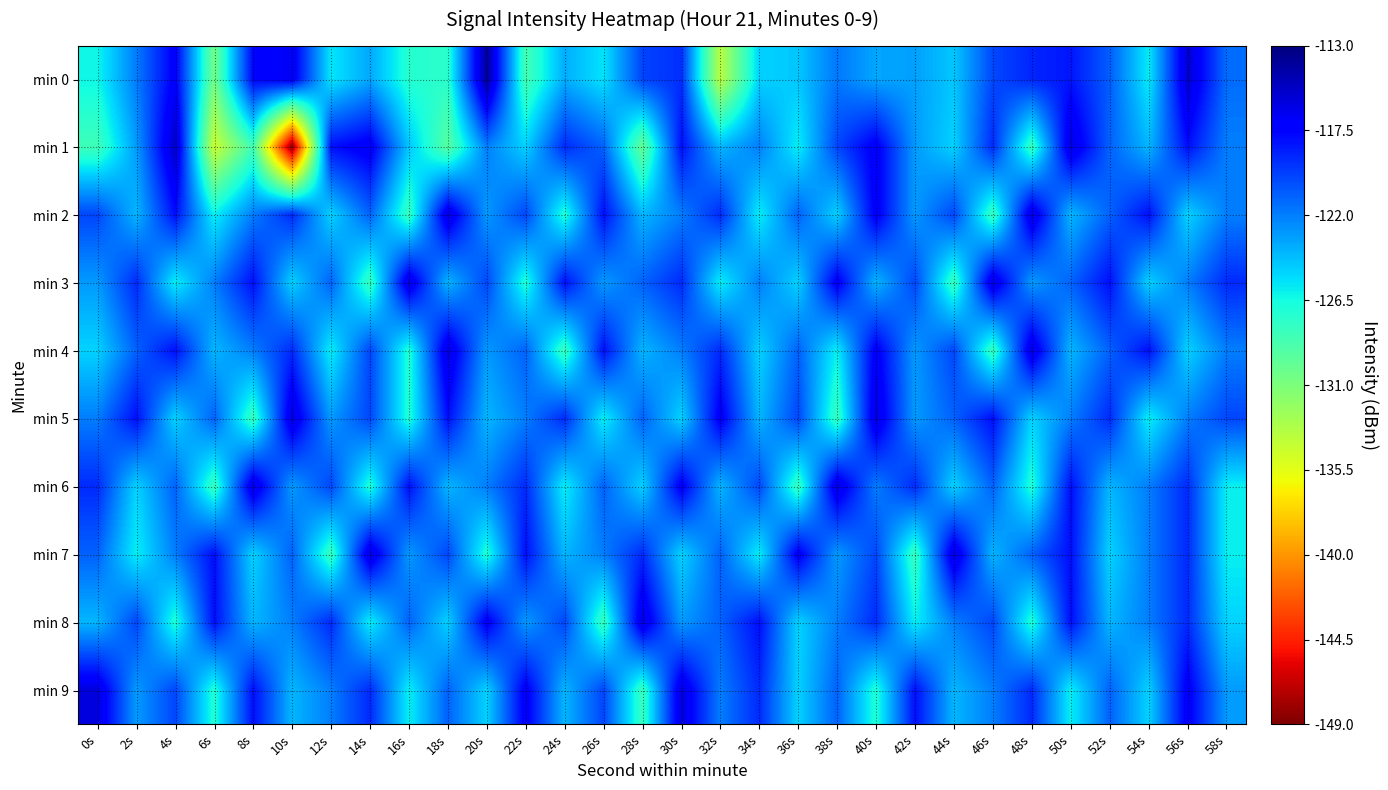

Reading left to right, list all the values displayed in this chart.

min 0: 0s=-126.3	2s=-121.9	4s=-117.2	6s=-130.5	8s=-117.6	10s=-116.7	12s=-125.7	14s=-123.5	16s=-127.3	18s=-127.4	20s=-113.9	22s=-128.5	24s=-123.7	26s=-125.6	28s=-119.9	30s=-119.2	32s=-133.7	34s=-125.0	36s=-124.6	38s=-121.8	40s=-123.4	42s=-123.2	44s=-124.6	46s=-120.1	48s=-118.8	50s=-118.3	52s=-120.8	54s=-125.8	56s=-115.6	58s=-121.4
min 1: 0s=-128.3	2s=-123.0	4s=-115.2	6s=-134.4	8s=-128.4	10s=-148.7	12s=-118.1	14s=-116.8	16s=-124.5	18s=-129.4	20s=-122.0	22s=-125.0	24s=-119.0	26s=-121.0	28s=-130.0	30s=-118.0	32s=-124.0	34s=-122.0	36s=-126.0	38s=-120.0	40s=-117.0	42s=-123.0	44s=-125.0	46s=-119.0	48s=-128.0	50s=-116.0	52s=-121.0	54s=-124.0	56s=-118.0	58s=-122.0
min 2: 0s=-120.0	2s=-124.0	4s=-118.0	6s=-126.0	8s=-122.0	10s=-119.0	12s=-125.0	14s=-121.0	16s=-128.0	18s=-116.0	20s=-123.0	22s=-120.0	24s=-127.0	26s=-118.0	28s=-124.0	30s=-122.0	32s=-119.0	34s=-126.0	36s=-121.0	38s=-125.0	40s=-117.0	42s=-123.0	44s=-120.0	46s=-128.0	48s=-116.0	50s=-124.0	52s=-121.0	54s=-118.0	56s=-125.0	58s=-122.0
min 3: 0s=-123.0	2s=-119.0	4s=-126.0	6s=-122.0	8s=-118.0	10s=-125.0	12s=-121.0	14s=-128.0	16s=-116.0	18s=-124.0	20s=-120.0	22s=-127.0	24s=-118.0	26s=-123.0	28s=-121.0	30s=-119.0	32s=-126.0	34s=-122.0	36s=-125.0	38s=-117.0	40s=-124.0	42s=-120.0	44s=-128.0	46s=-116.0	48s=-123.0	50s=-121.0	52s=-118.0	54s=-125.0	56s=-122.0	58s=-119.0
min 4: 0s=-125.0	2s=-121.0	4s=-118.0	6s=-124.0	8s=-122.0	10s=-119.0	12s=-126.0	14s=-120.0	16s=-127.0	18s=-116.0	20s=-123.0	22s=-121.0	24s=-128.0	26s=-118.0	28s=-124.0	30s=-122.0	32s=-119.0	34s=-125.0	36s=-121.0	38s=-126.0	40s=-117.0	42s=-123.0	44s=-120.0	46s=-128.0	48s=-116.0	50s=-124.0	52s=-121.0	54s=-118.0	56s=-125.0	58s=-122.0
min 5: 0s=-122.0	2s=-118.0	4s=-125.0	6s=-121.0	8s=-128.0	10s=-116.0	12s=-123.0	14s=-120.0	16s=-127.0	18s=-118.0	20s=-124.0	22s=-122.0	24s=-119.0	26s=-126.0	28s=-121.0	30s=-125.0	32s=-117.0	34s=-124.0	36s=-120.0	38s=-128.0	40s=-116.0	42s=-123.0	44s=-121.0	46s=-118.0	48s=-125.0	50s=-122.0	52s=-119.0	54s=-126.0	56s=-122.0	58s=-120.0
min 6: 0s=-119.0	2s=-125.0	4s=-121.0	6s=-128.0	8s=-116.0	10s=-123.0	12s=-120.0	14s=-127.0	16s=-118.0	18s=-124.0	20s=-122.0	22s=-119.0	24s=-126.0	26s=-121.0	28s=-125.0	30s=-117.0	32s=-124.0	34s=-120.0	36s=-128.0	38s=-116.0	40s=-122.0	42s=-119.0	44s=-125.0	46s=-121.0	48s=-127.0	50s=-118.0	52s=-124.0	54s=-122.0	56s=-119.0	58s=-126.0
min 7: 0s=-121.0	2s=-126.0	4s=-122.0	6s=-118.0	8s=-125.0	10s=-121.0	12s=-128.0	14s=-116.0	16s=-123.0	18s=-120.0	20s=-127.0	22s=-118.0	24s=-124.0	26s=-122.0	28s=-119.0	30s=-125.0	32s=-121.0	34s=-126.0	36s=-117.0	38s=-123.0	40s=-120.0	42s=-128.0	44s=-116.0	46s=-124.0	48s=-121.0	50s=-118.0	52s=-125.0	54s=-122.0	56s=-119.0	58s=-126.0
min 8: 0s=-124.0	2s=-120.0	4s=-127.0	6s=-118.0	8s=-124.0	10s=-122.0	12s=-119.0	14s=-126.0	16s=-121.0	18s=-125.0	20s=-117.0	22s=-123.0	24s=-120.0	26s=-128.0	28s=-116.0	30s=-123.0	32s=-121.0	34s=-118.0	36s=-125.0	38s=-122.0	40s=-119.0	42s=-126.0	44s=-122.0	46s=-120.0	48s=-127.0	50s=-118.0	52s=-124.0	54s=-122.0	56s=-119.0	58s=-125.0
min 9: 0s=-116.0	2s=-123.0	4s=-120.0	6s=-127.0	8s=-118.0	10s=-124.0	12s=-122.0	14s=-119.0	16s=-126.0	18s=-121.0	20s=-125.0	22s=-117.0	24s=-124.0	26s=-120.0	28s=-128.0	30s=-116.0	32s=-122.0	34s=-119.0	36s=-125.0	38s=-121.0	40s=-127.0	42s=-118.0	44s=-124.0	46s=-122.0	48s=-119.0	50s=-126.0	52s=-121.0	54s=-125.0	56s=-117.0	58s=-123.0